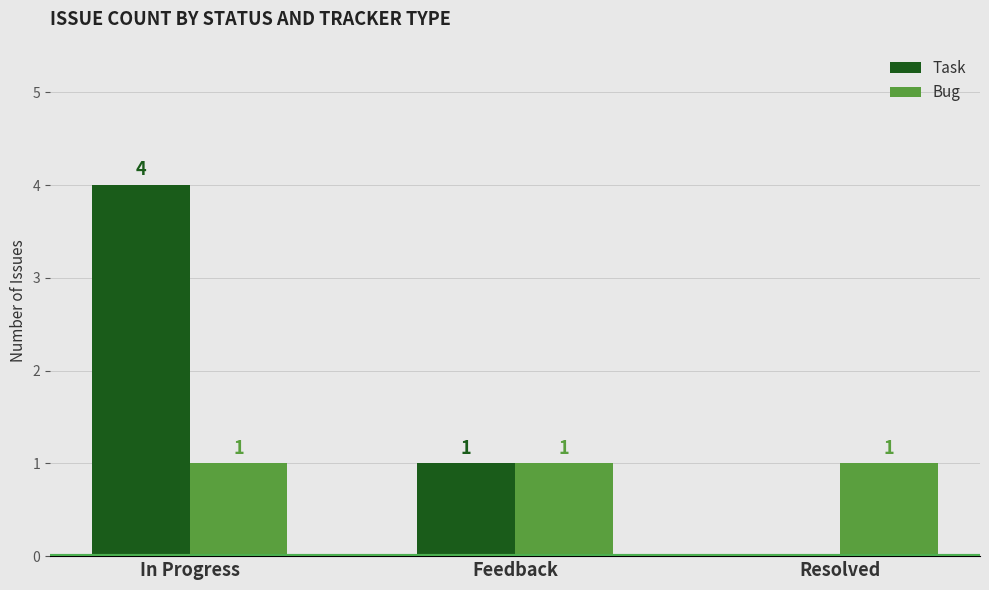

Between Feedback and Resolved, which series saw the biggest shift?

Task